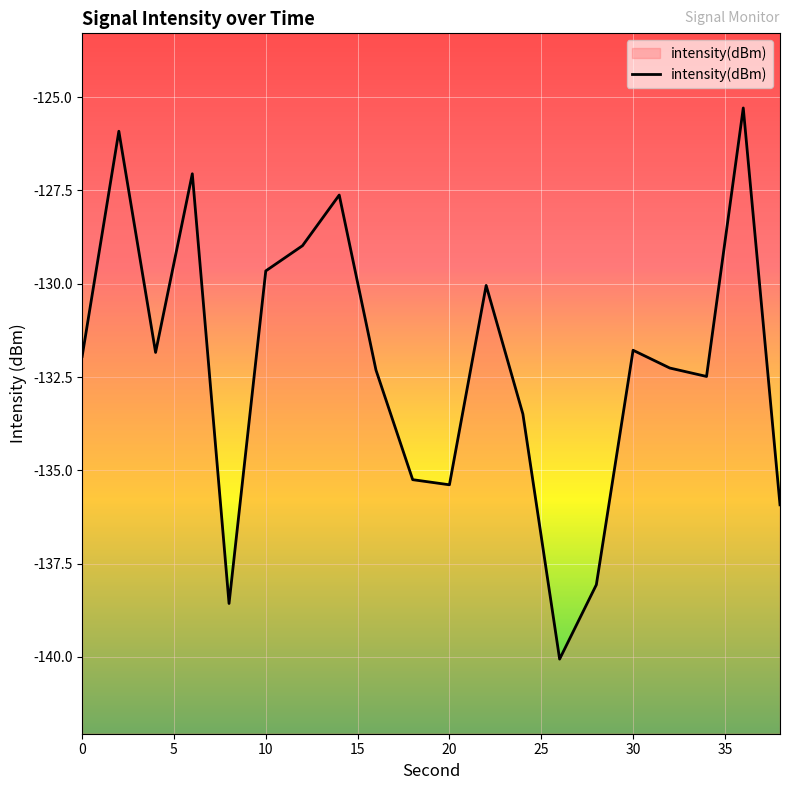

What is the smallest value displayed?

-140.1